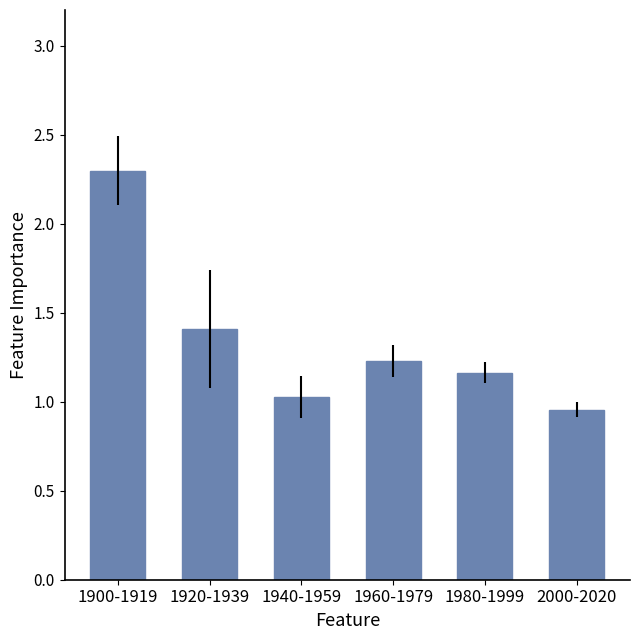

Which has a higher value, 2000-2020 or 1900-1919?

1900-1919